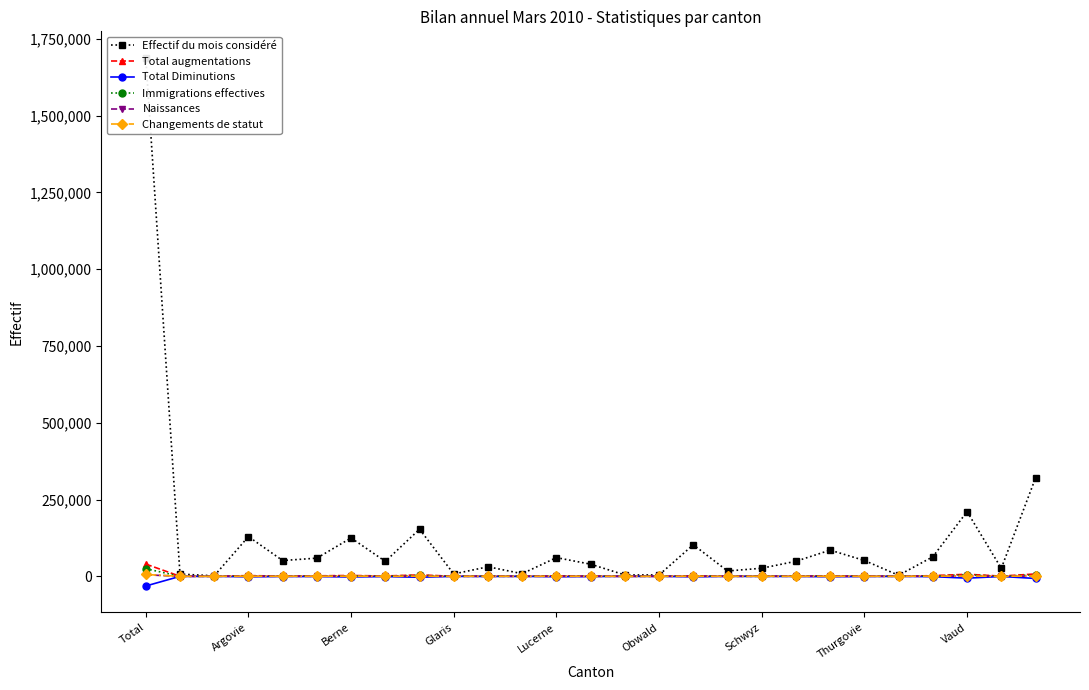

At which category is the sum across all series the highest?

Total